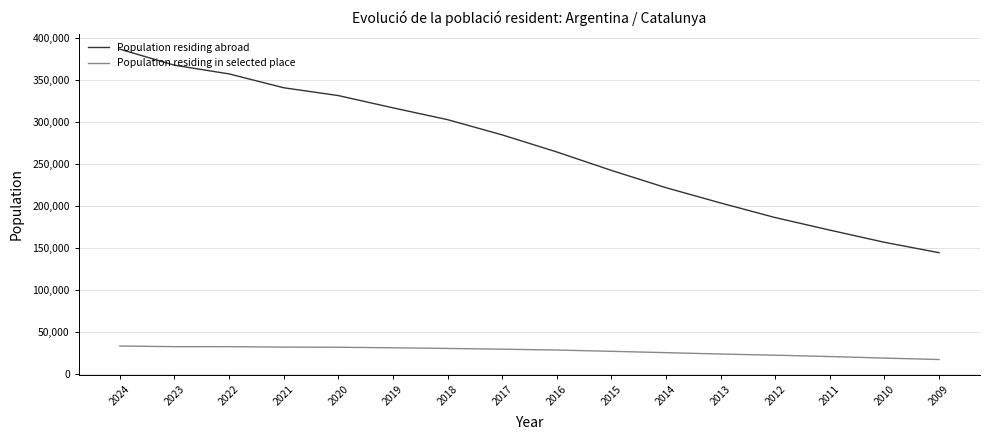

Reading left to right, extract all data points from this chart.

Population residing abroad: 386486	367367	357011	340514	331189	316599	302525	284374	264034	242070	221444	203250	185848	170909	156400	144002
Population residing in selected place: 32802	32090	32060	31542	31358	30699	29954	29032	28062	26498	24919	23282	21889	20303	18449	16740